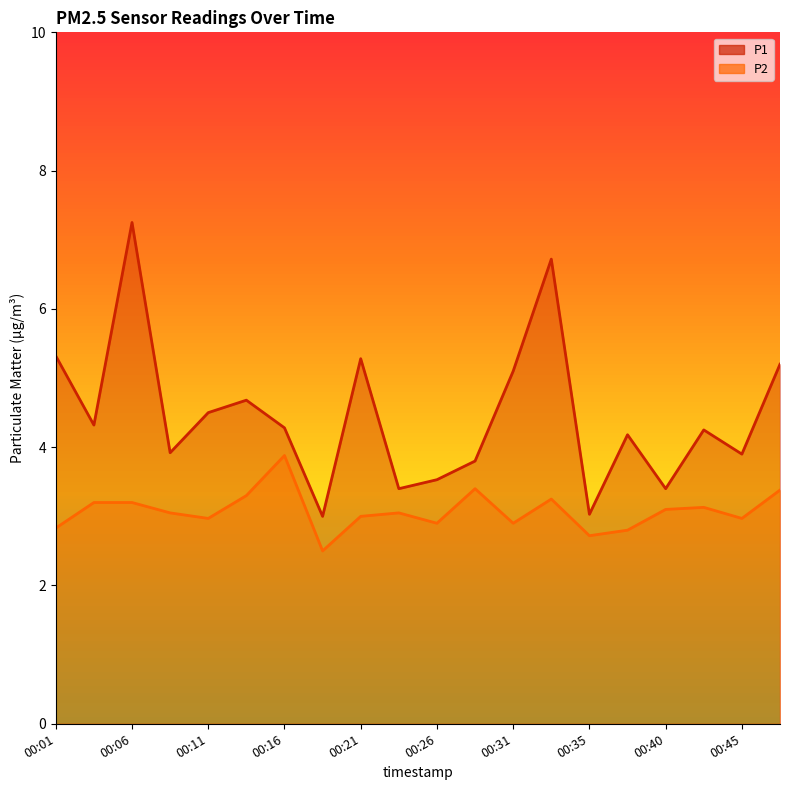

Where is the first local minimum for P1?

00:04